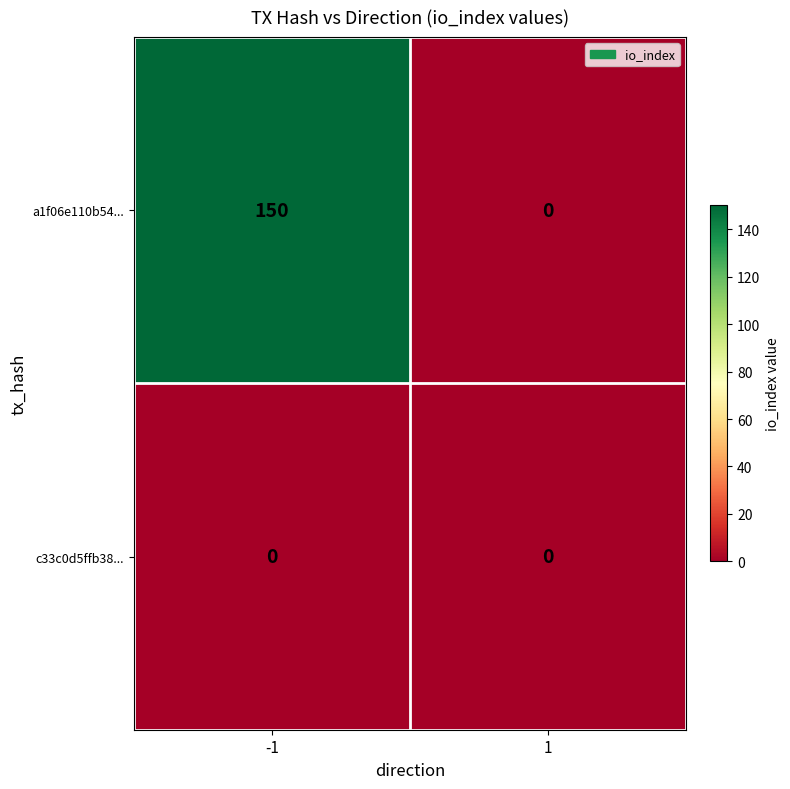

Which category has the lowest value across all series?

1